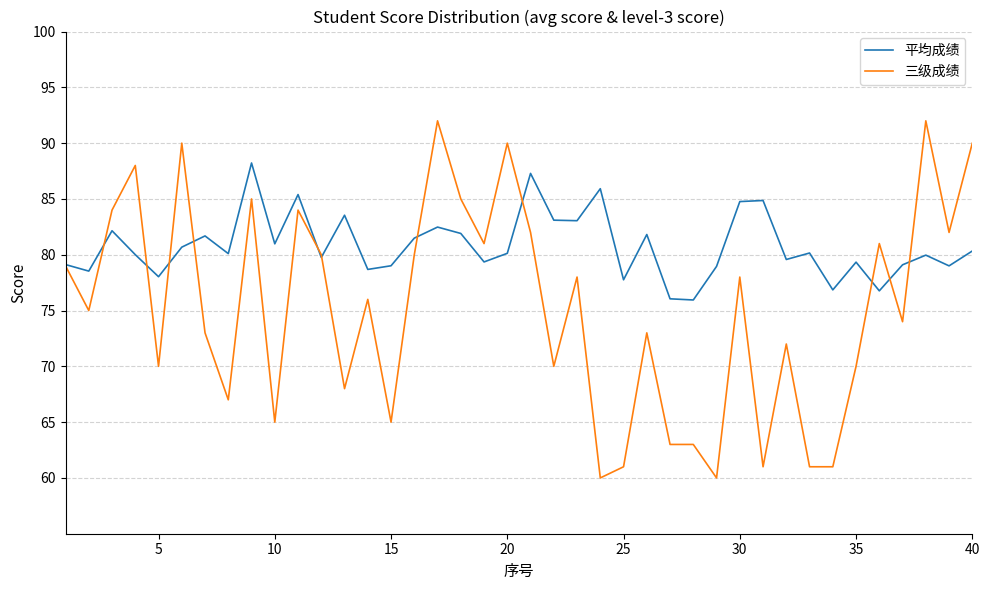

Rank the series by their average value, from lowest to highest.

三级成绩, 平均成绩